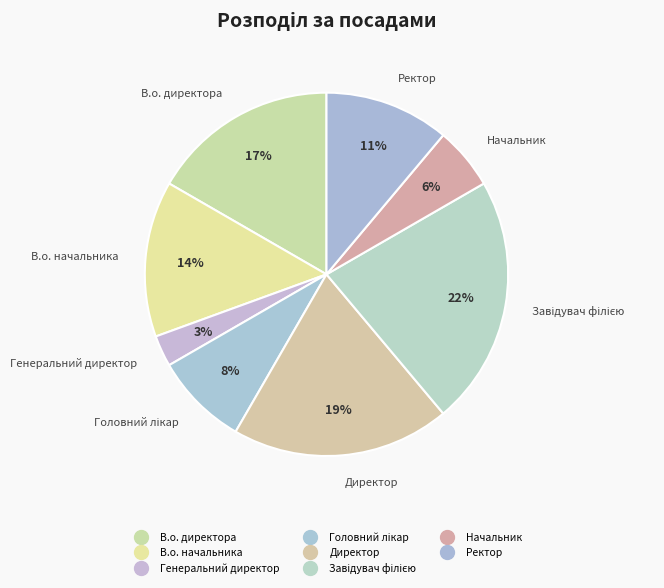

Is there any slice that represents more than half of the pie?

No